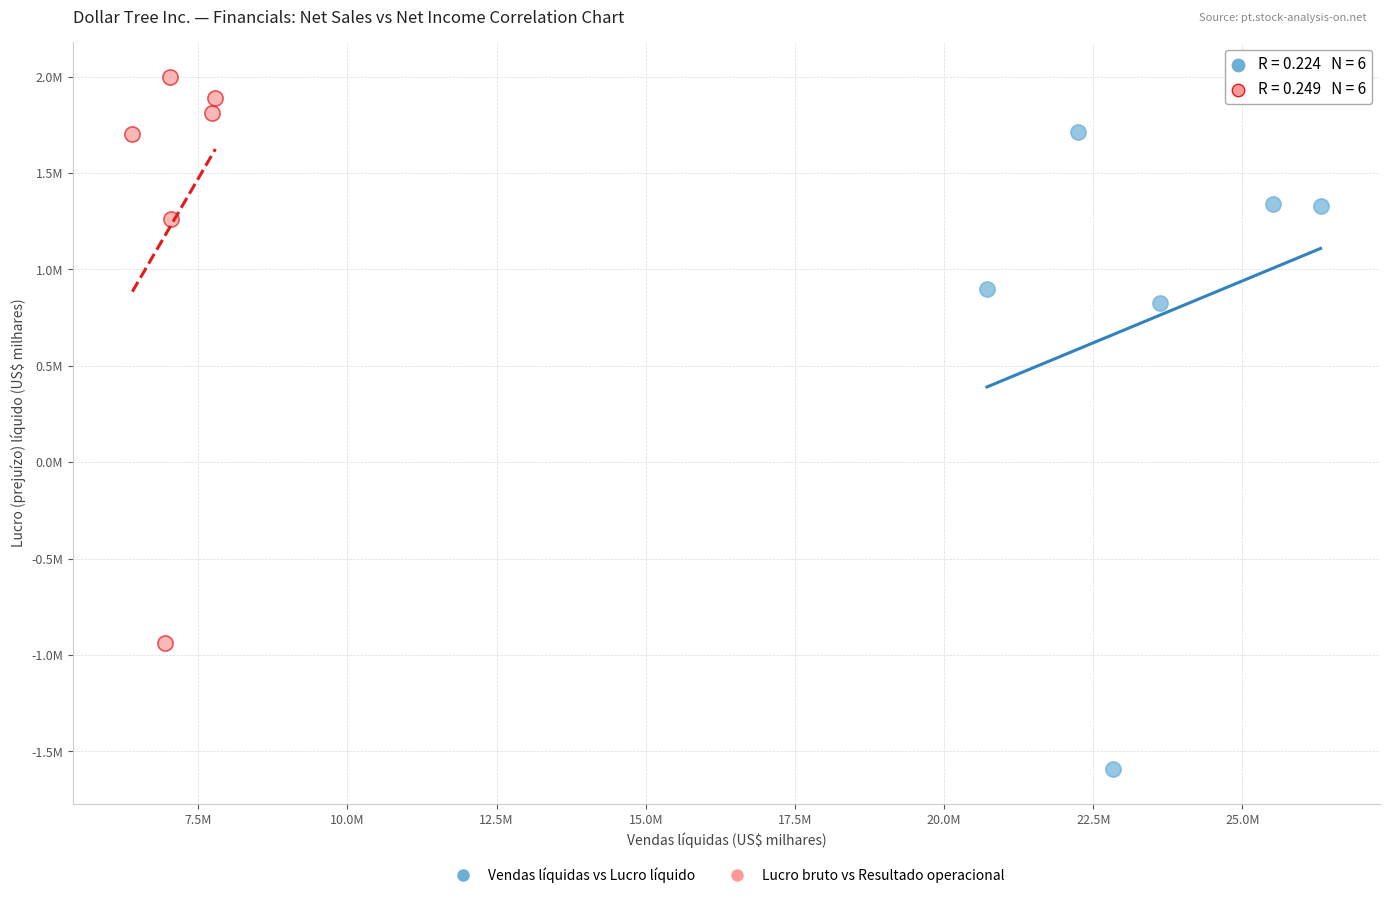

What are all the series names shown in the legend?

Vendas líquidas vs Lucro líquido, Lucro bruto vs Resultado operacional